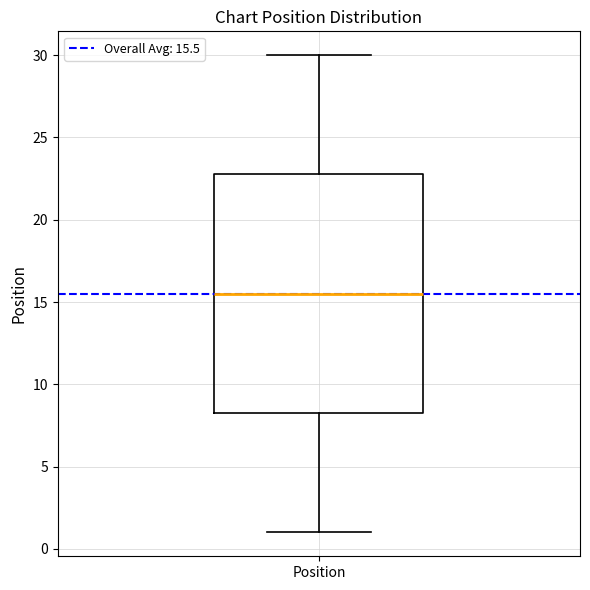

Where does the upper whisker of the box for Position end on the y-axis? The values are not printed on the chart, so give them approximately, as read against the axis.

30.0